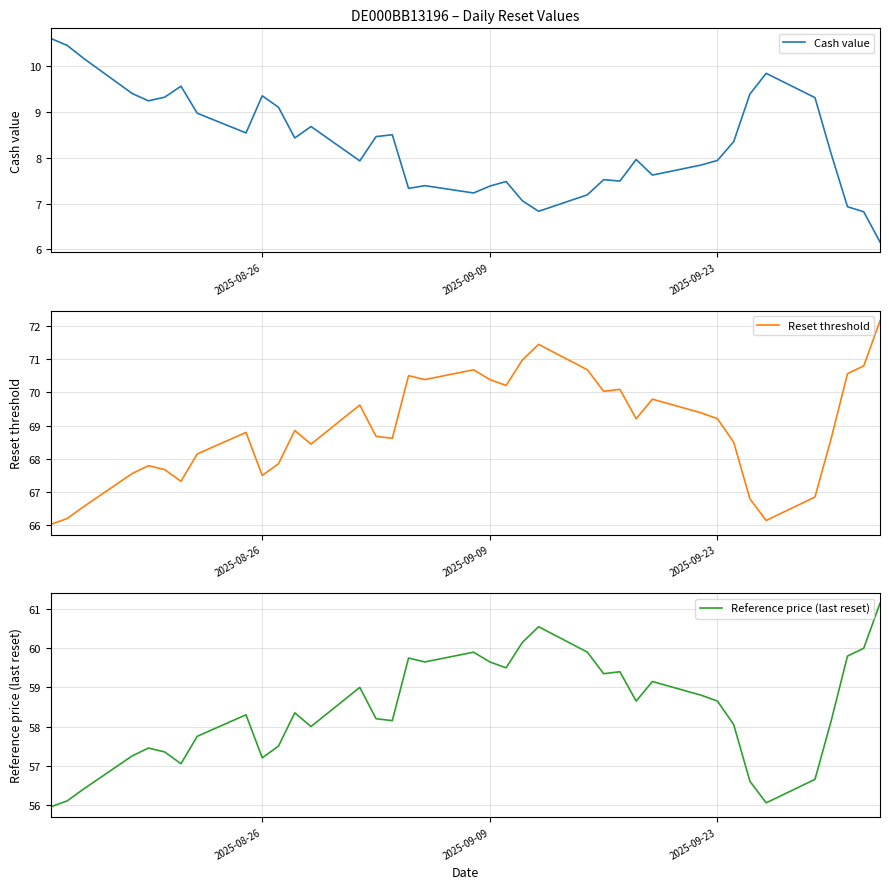

The Cash value series shows 11.0 at 2025-09-09. True or false?

False